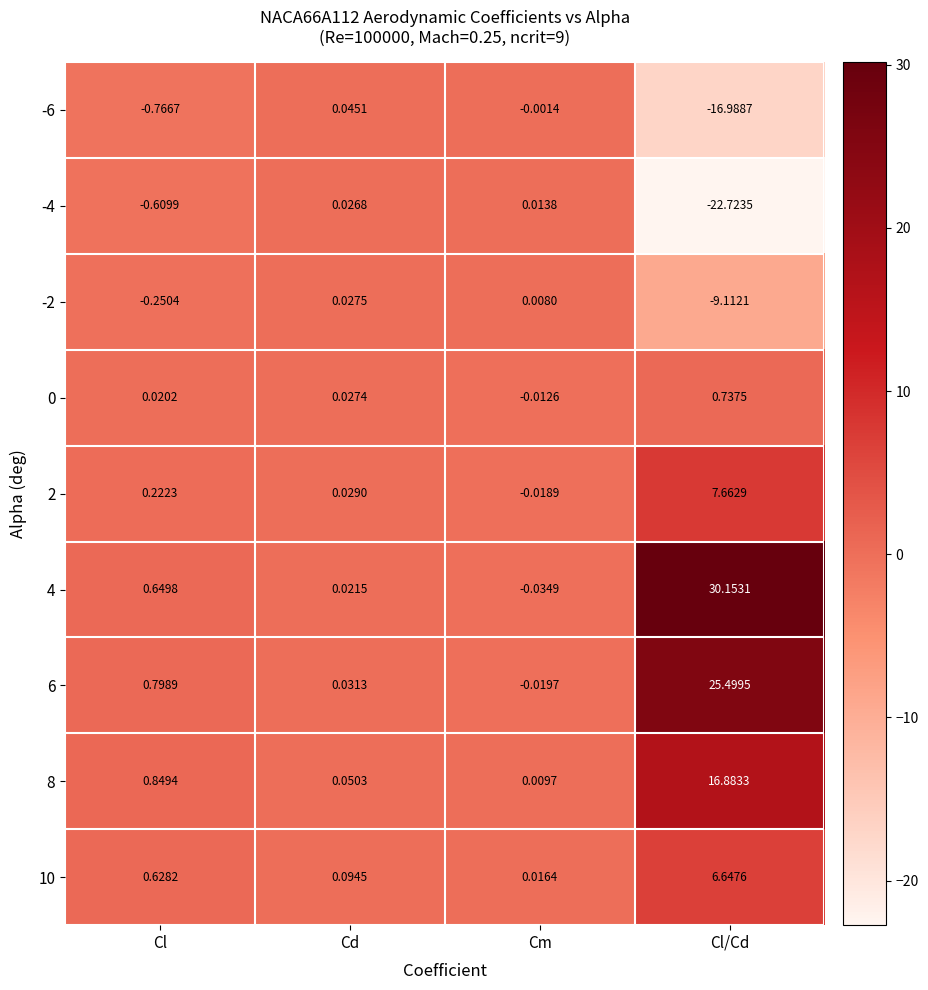

Where does the 6 series first go above 0?

Cl